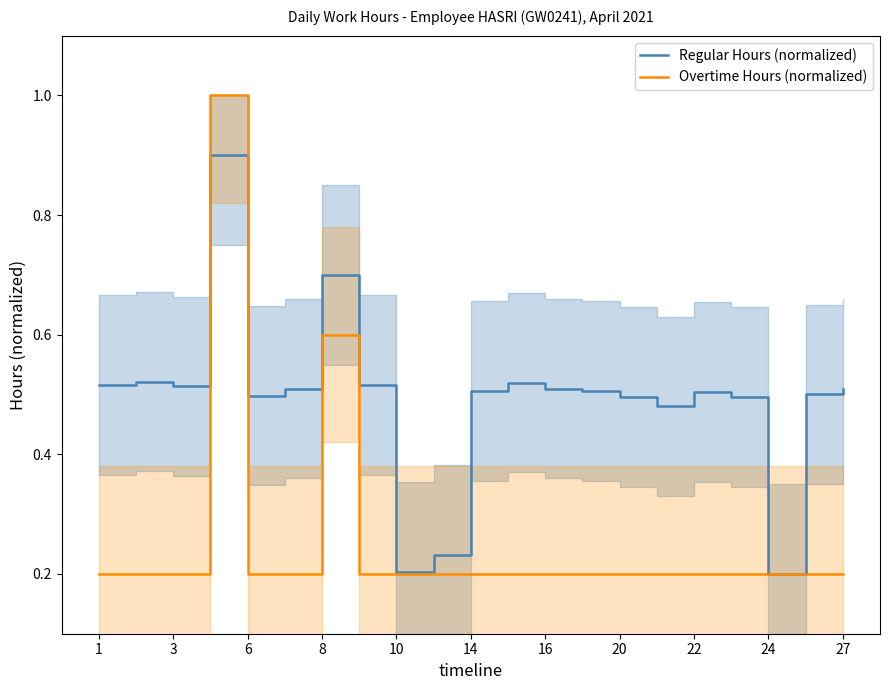

What is the maximum value for Regular Hours (normalized)?

0.9